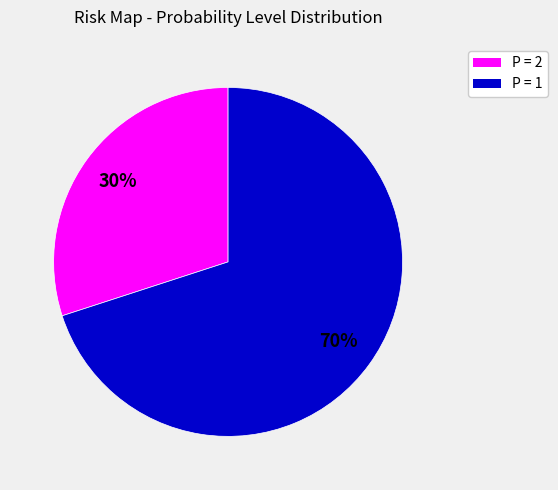

Is there any slice that represents more than half of the pie?

Yes